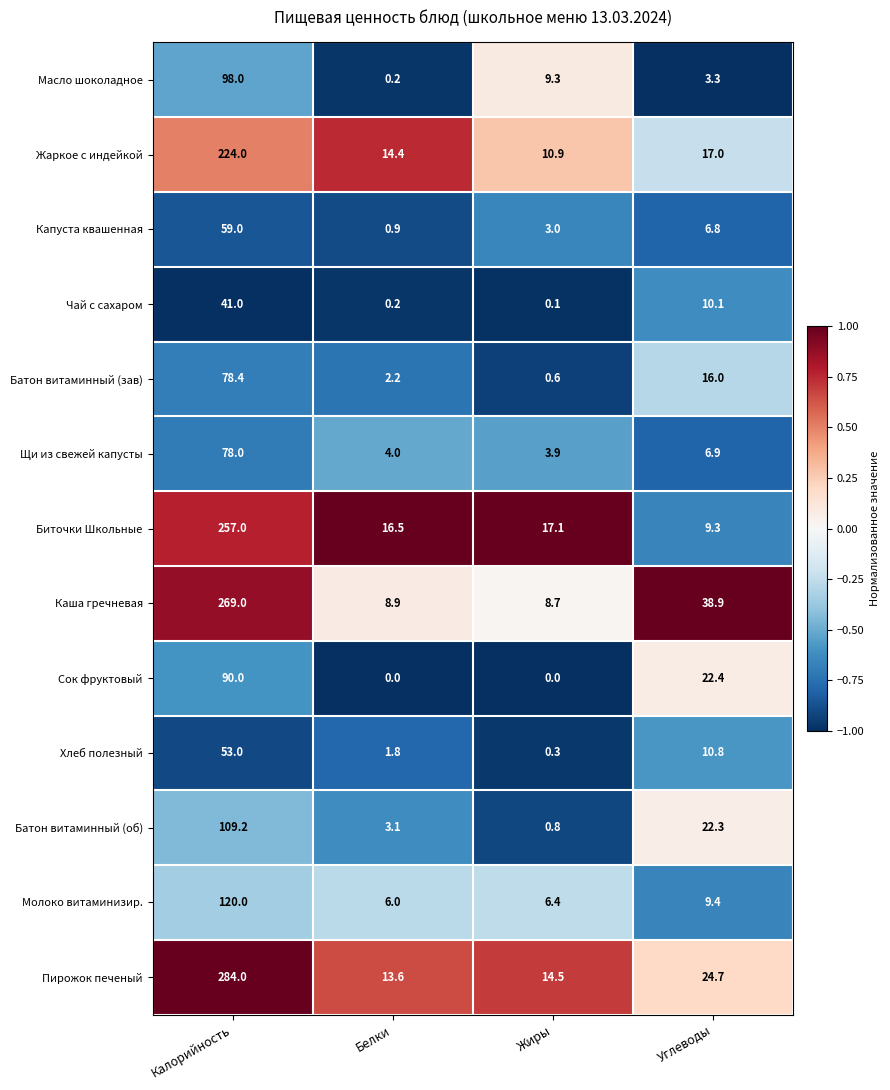

Which category has the lowest value in the Батон витаминный (зав) series?

Жиры